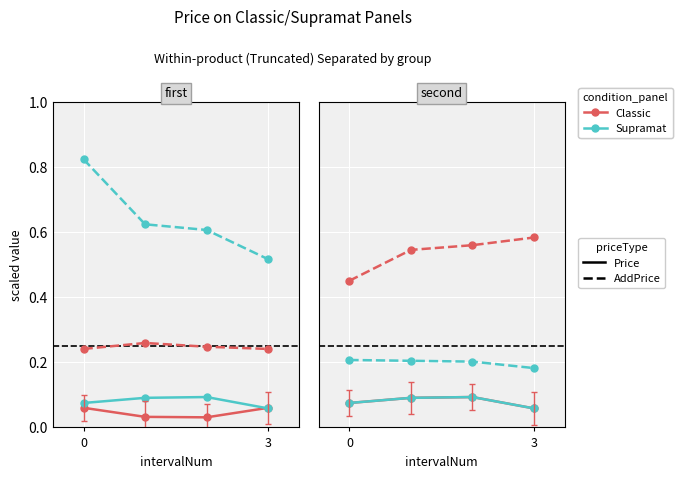

At which category is the sum across all series the highest?

2